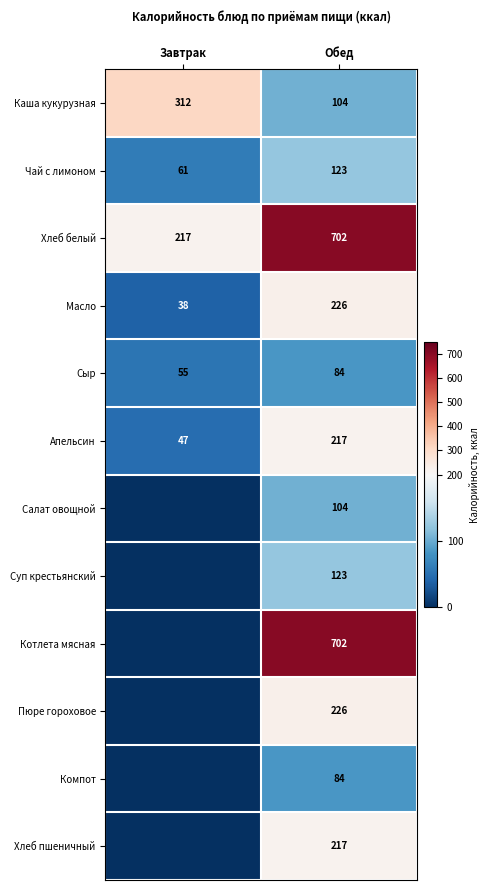

Count the number of data series in this chart.

12